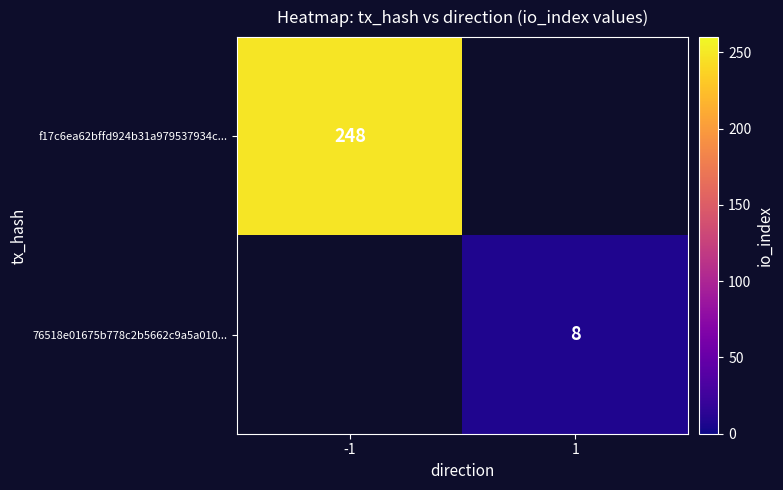

True or false: 76518e01675b778c2b5662c9a5a010... has a value of 8 at 1.

True